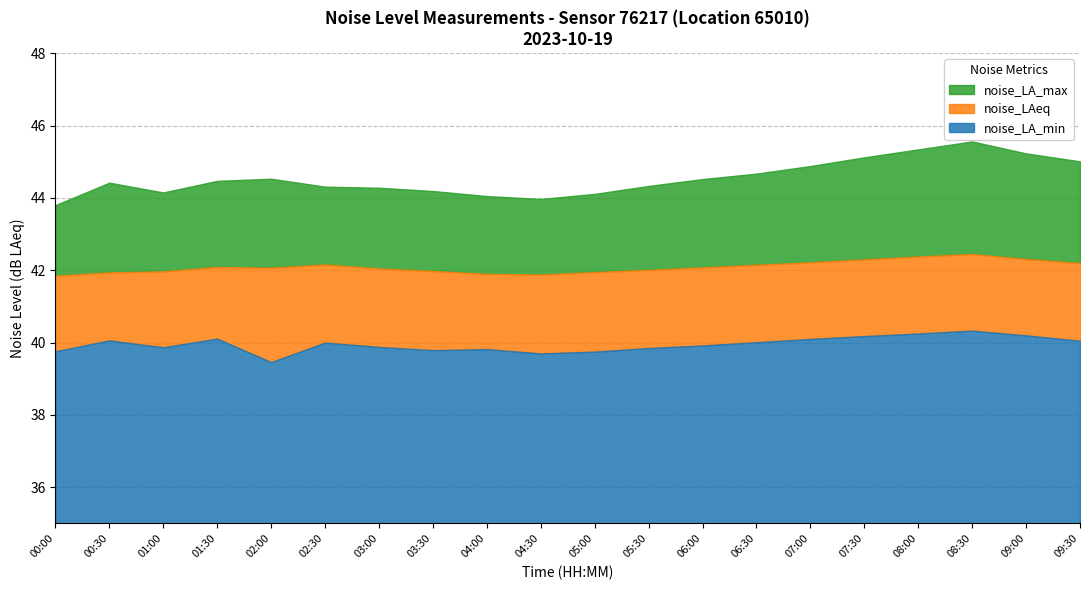

Rank the categories by noise_LA_max value from lowest to highest.

00:00, 04:30, 04:00, 05:00, 01:00, 03:30, 03:00, 02:30, 05:30, 00:30, 01:30, 06:00, 02:00, 06:30, 07:00, 09:30, 07:30, 09:00, 08:00, 08:30